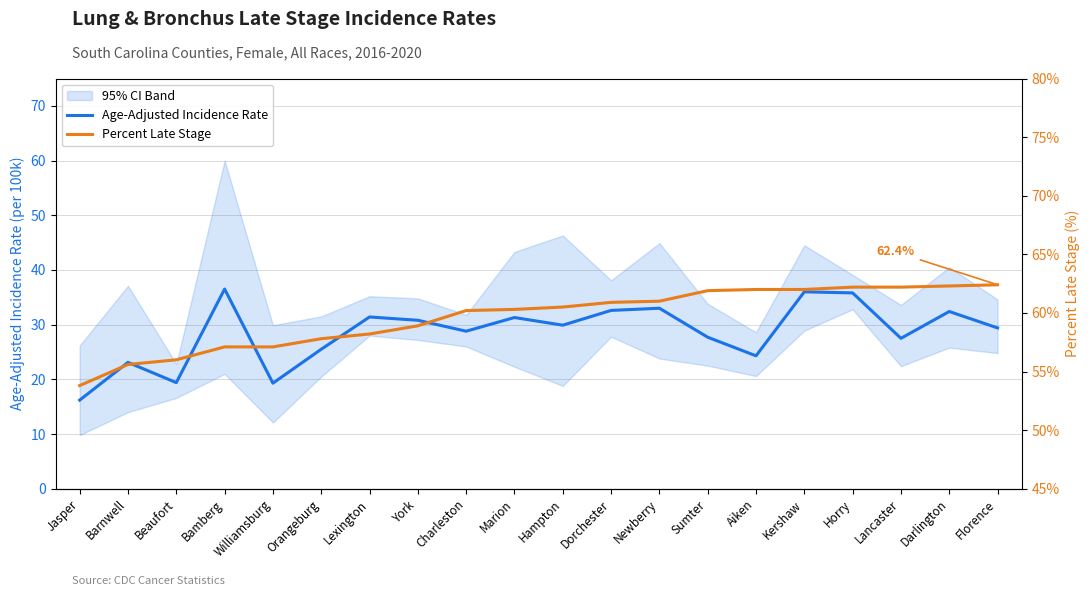

List the series in order of their peak value, highest first.

Percent Late Stage, Age-Adjusted Incidence Rate